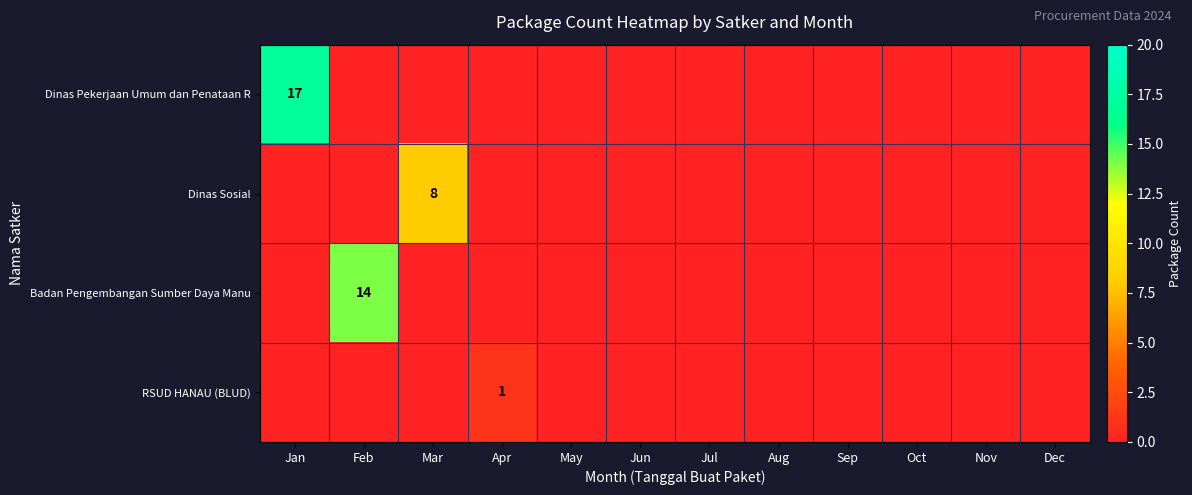

Is it true that Dinas Pekerjaan Umum dan Penataan R equals 17 at Jan?

True